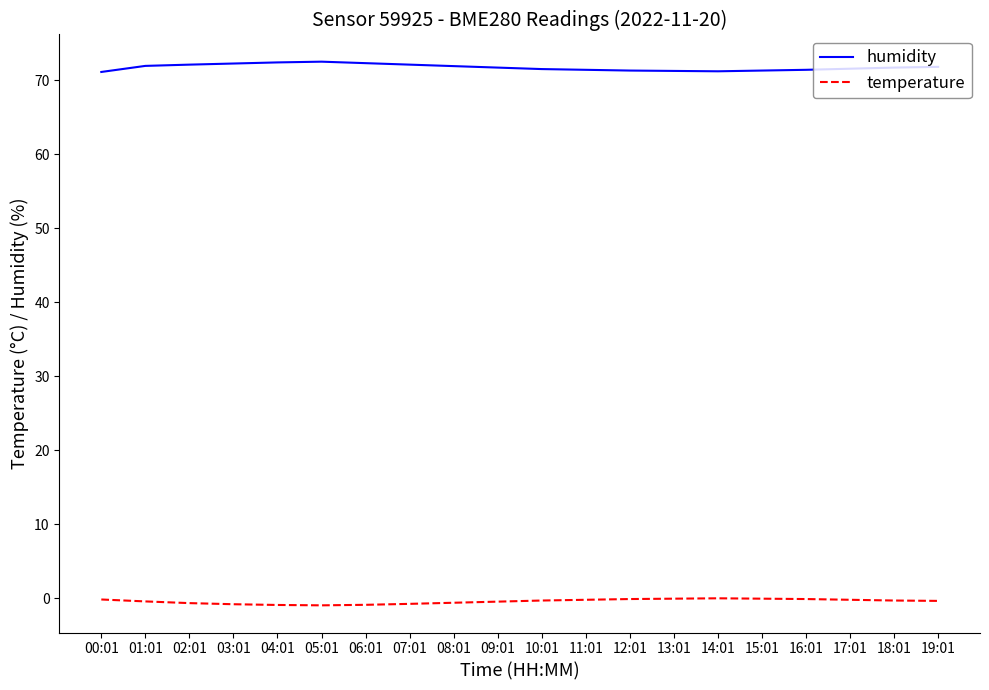

True or false: temperature and humidity cross at least once.

False